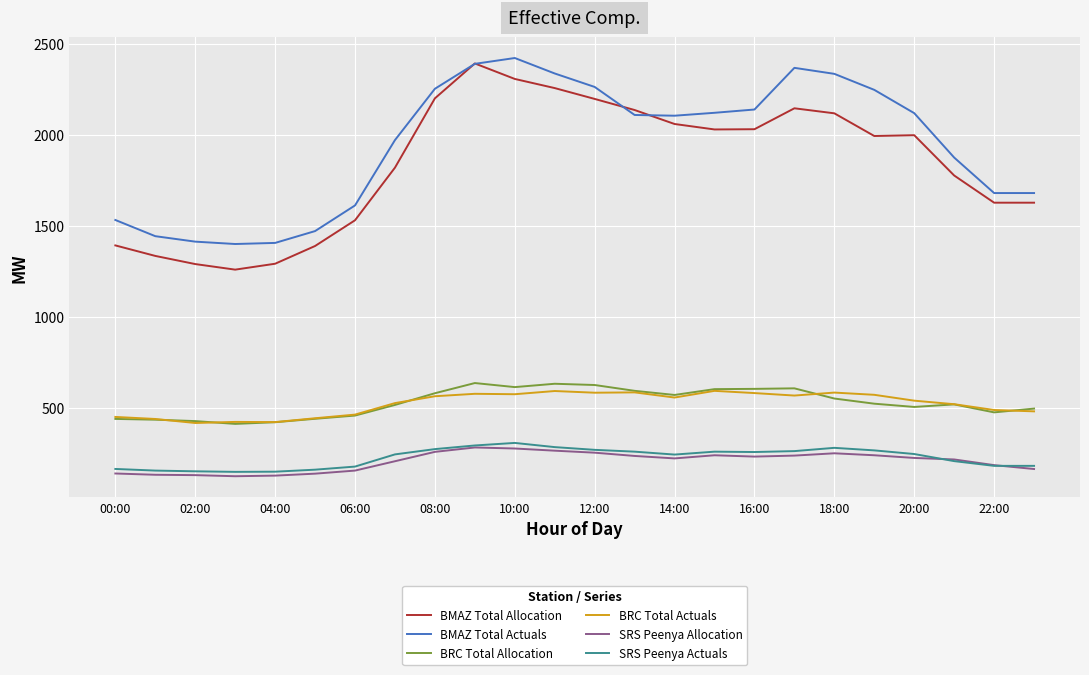

What is the minimum value shown in the chart?

123.0